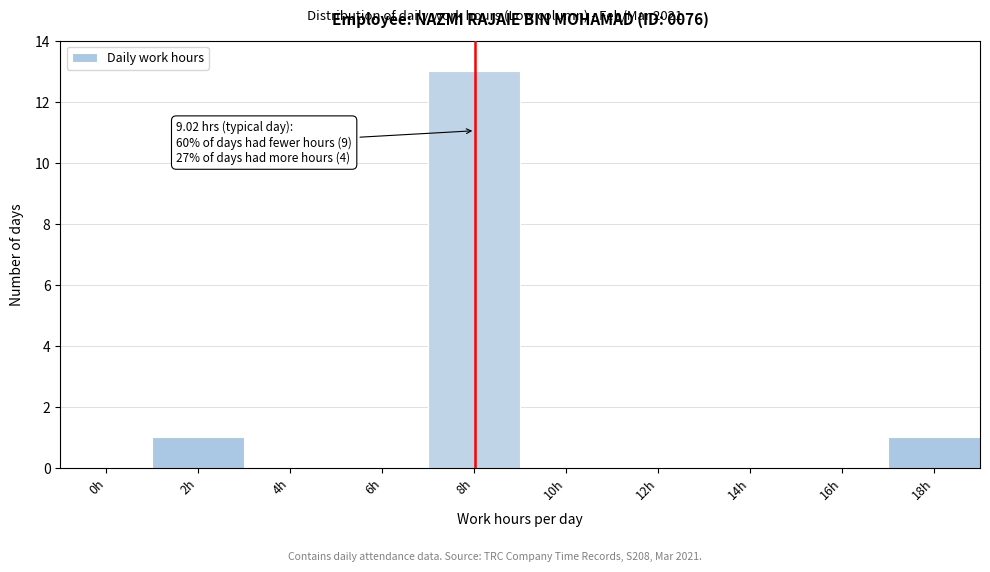

Reading left to right, what are all the values shown in this chart?

0h=0	2h=1	4h=0	6h=0	8h=13	10h=0	12h=0	14h=0	16h=0	18h=1